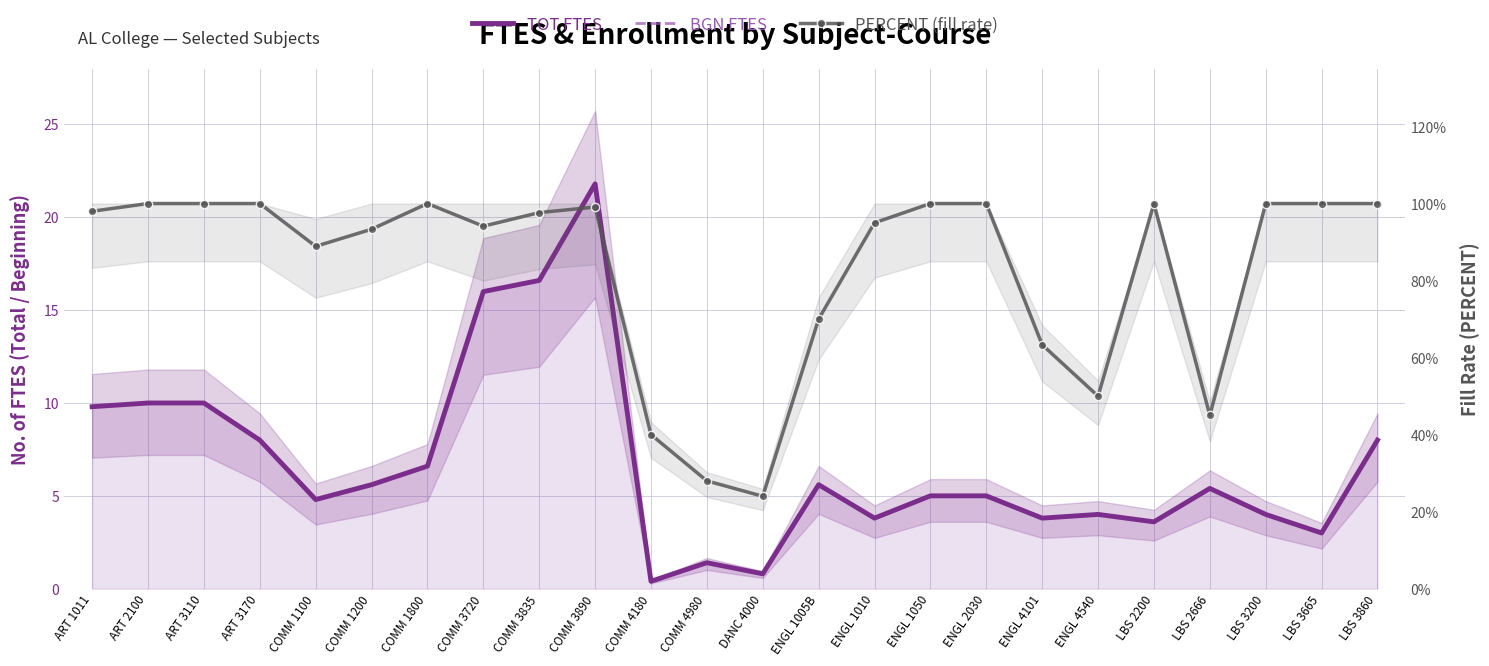

How many distinct data groups are displayed?

3